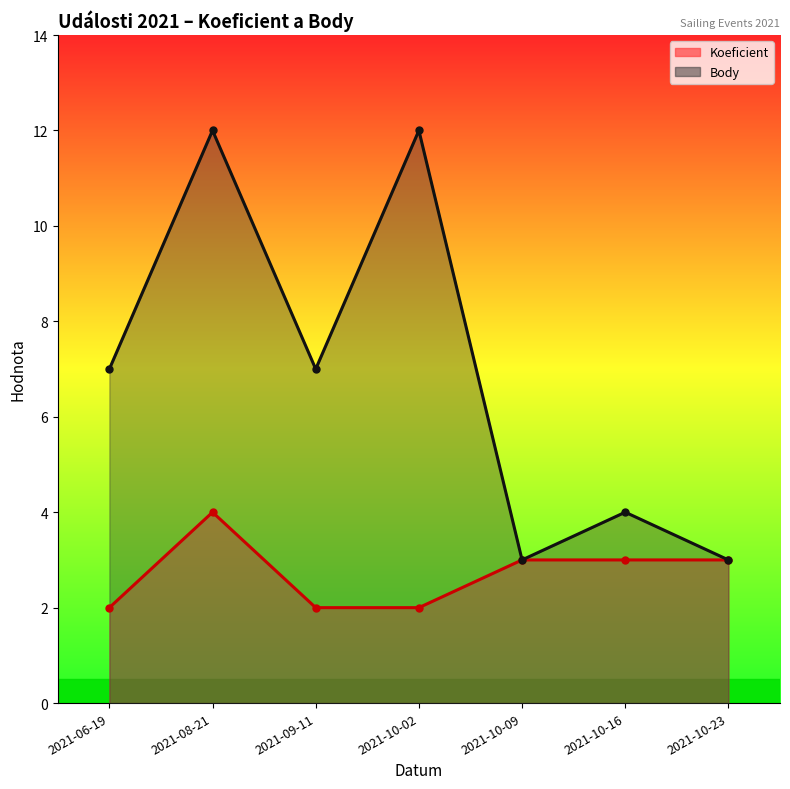

Count the number of data series in this chart.

2